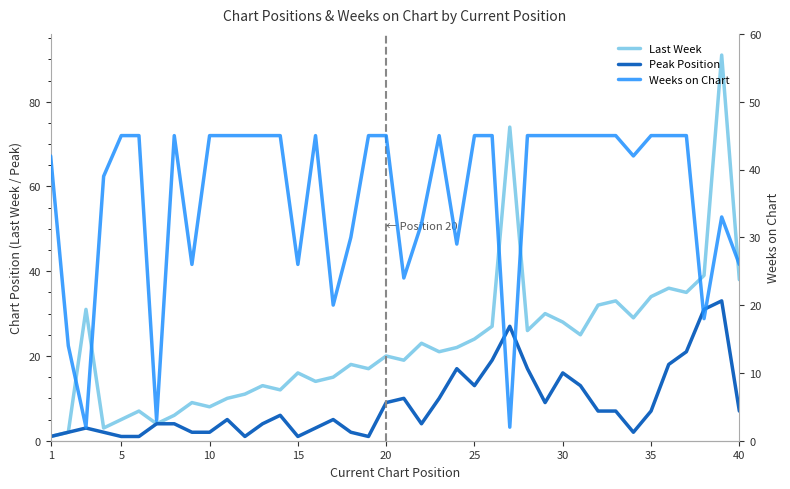

Is the value of Weeks on Chart at 12 greater than the value of Peak Position at 35?

Yes